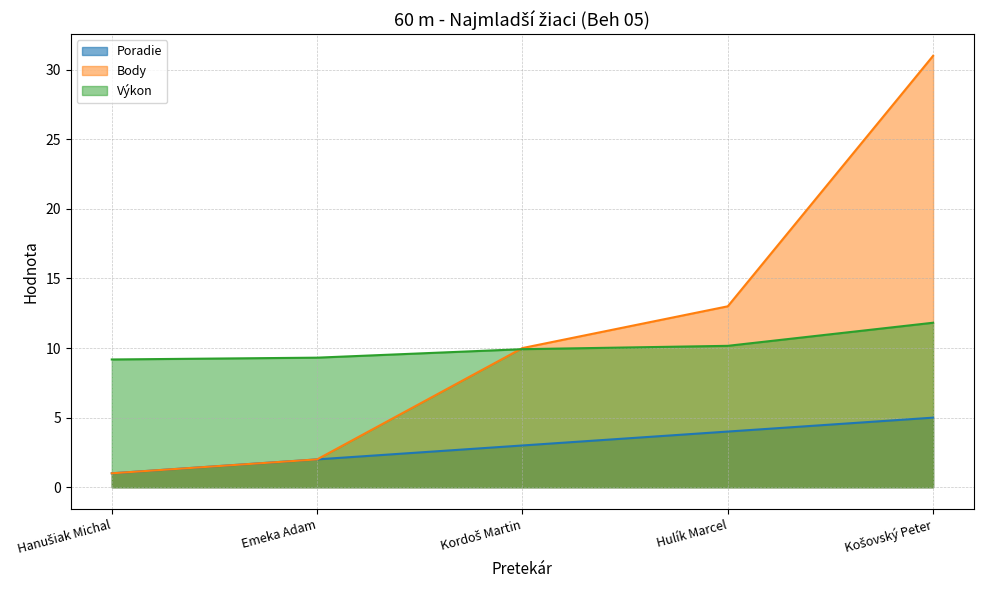

What is the sum of the Výkon values at Kordoš Martin and Hulík Marcel?

20.1